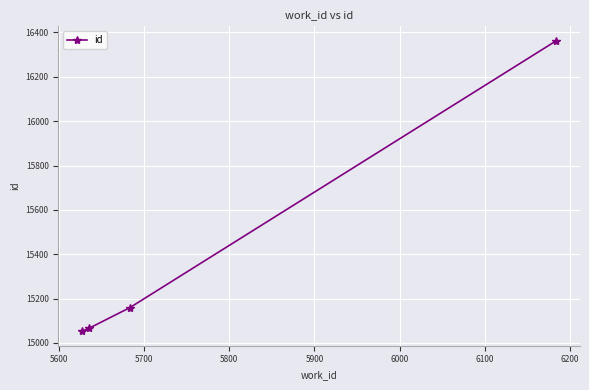

Reading left to right, what are all the values shown in this chart?

15053	15066	15159	16362